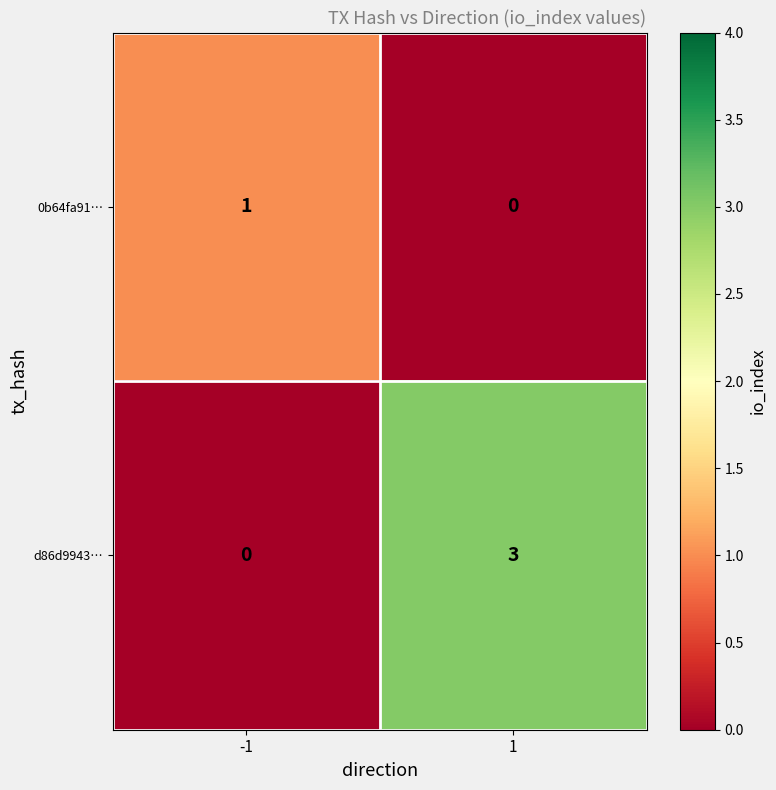

What is the difference between the d86d9943… values at 1 and -1?

3